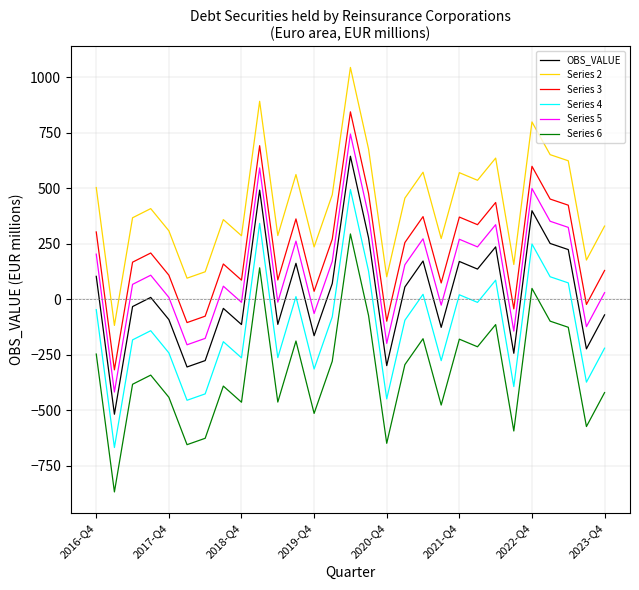

True or false: Series 2 and OBS_VALUE intersect in this chart.

False